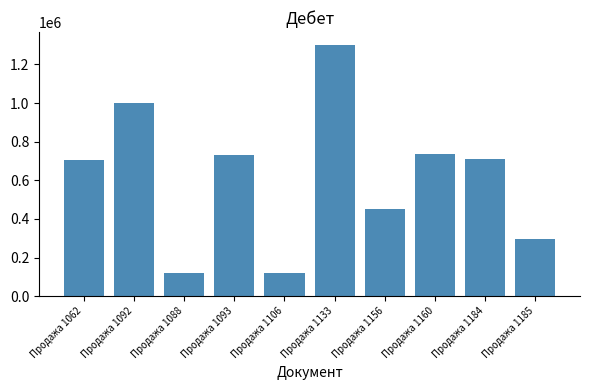

The value at Продажа 1133 is 2299838.6. True or false?

False